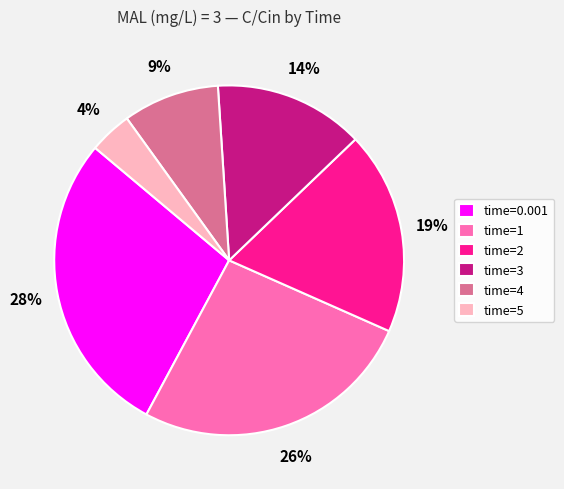

Is there any slice that represents more than half of the pie?

No